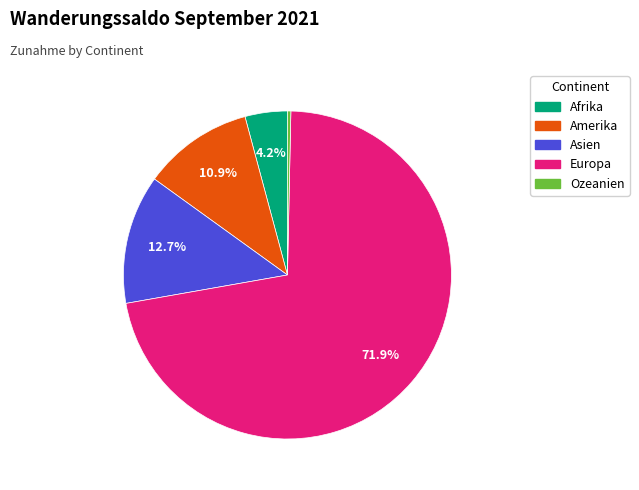

Is the sum of Europa and Ozeanien greater than half?

Yes